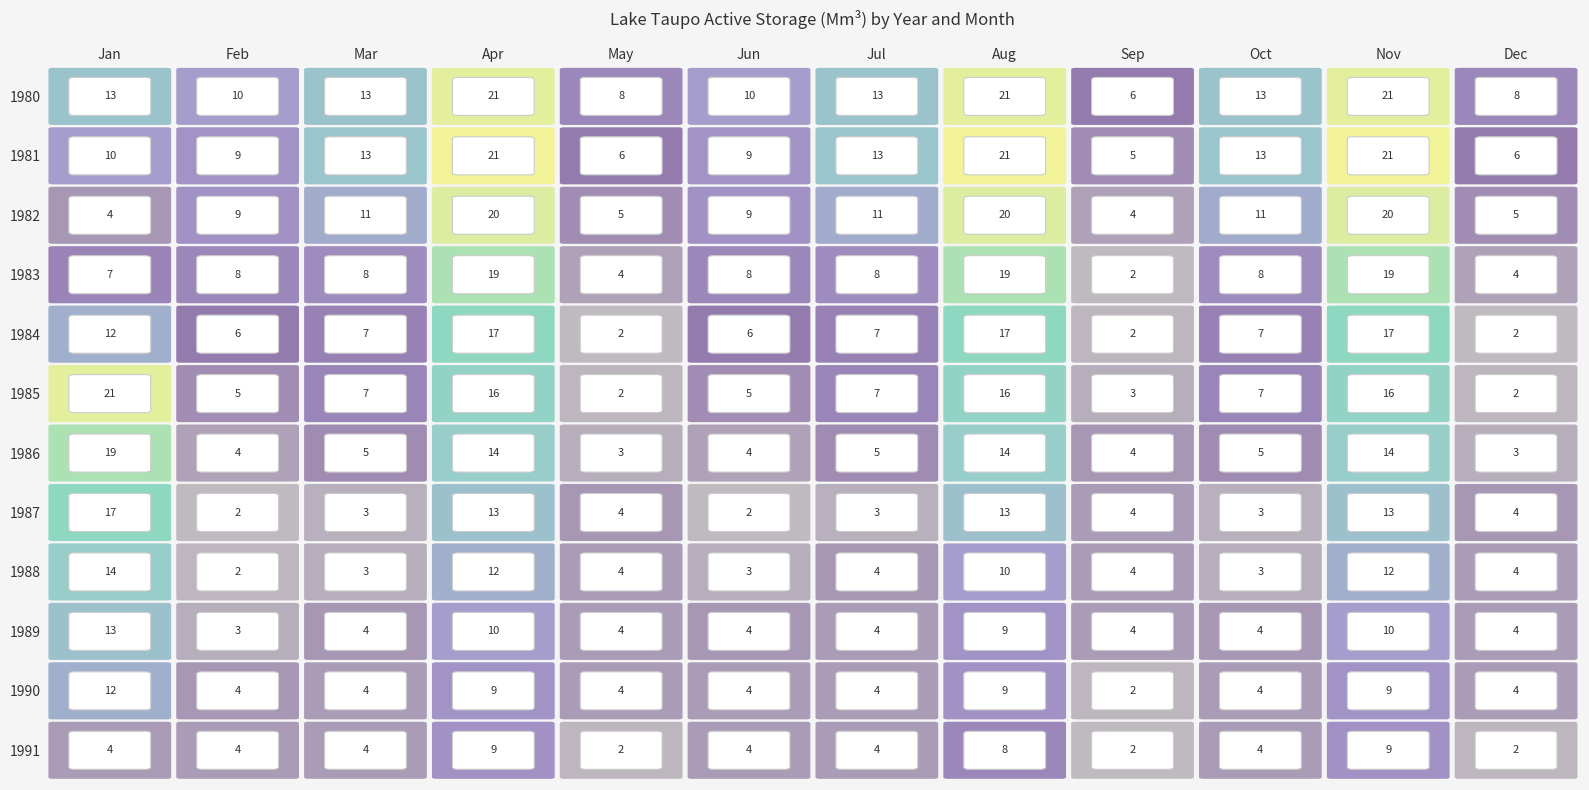

The 1988 series shows 3 at Oct. True or false?

True